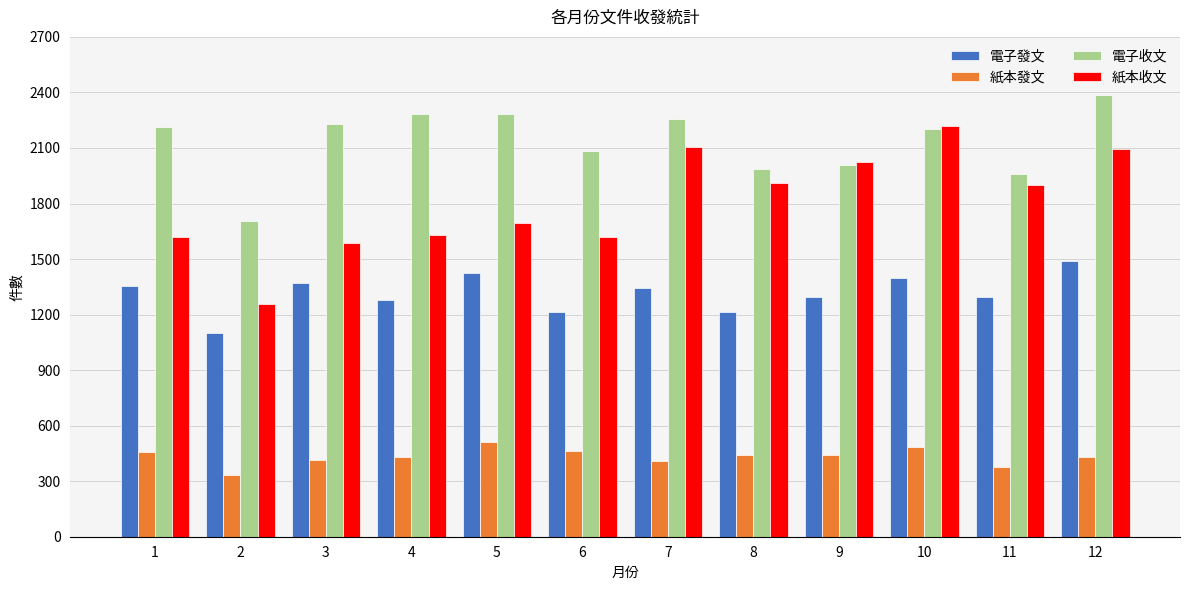

Which series has the widest spread of values?

紙本收文